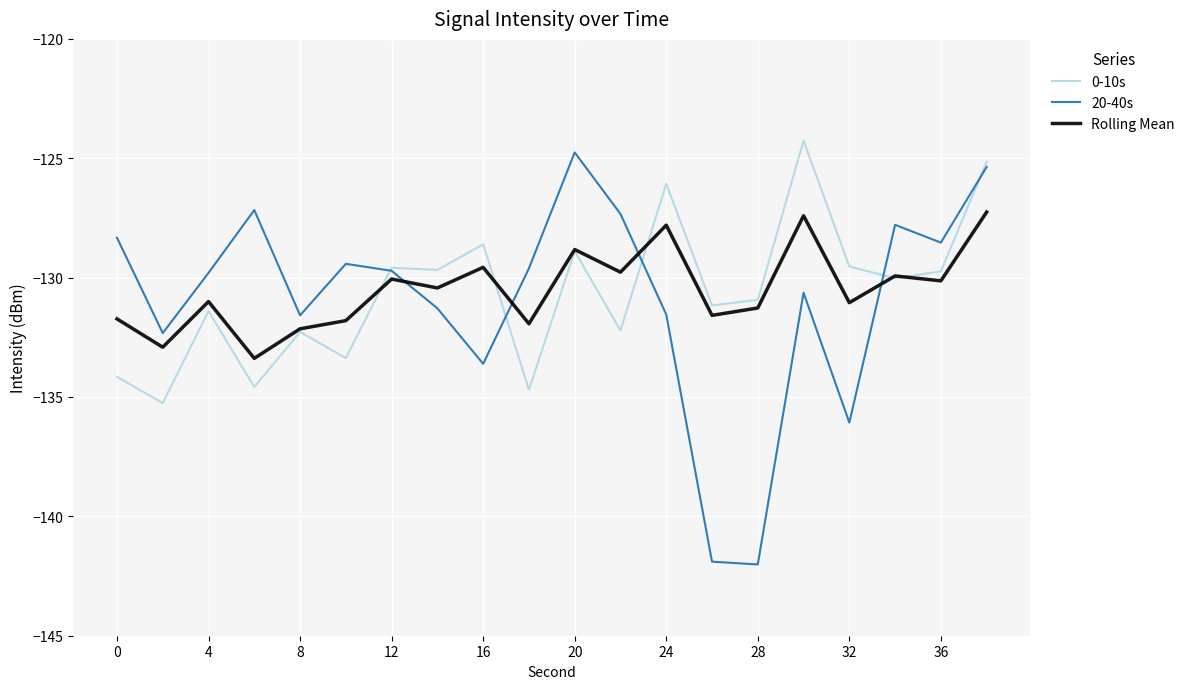

Which series has the largest range (max minus min)?

20-40s